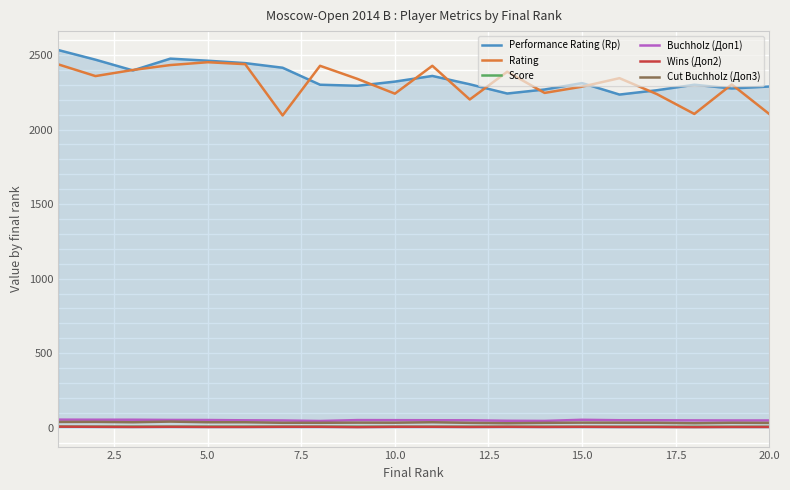

What are all the series names shown in the legend?

Performance Rating (Rp), Rating, Score, Buchholz (Доп1), Wins (Доп2), Cut Buchholz (Доп3)